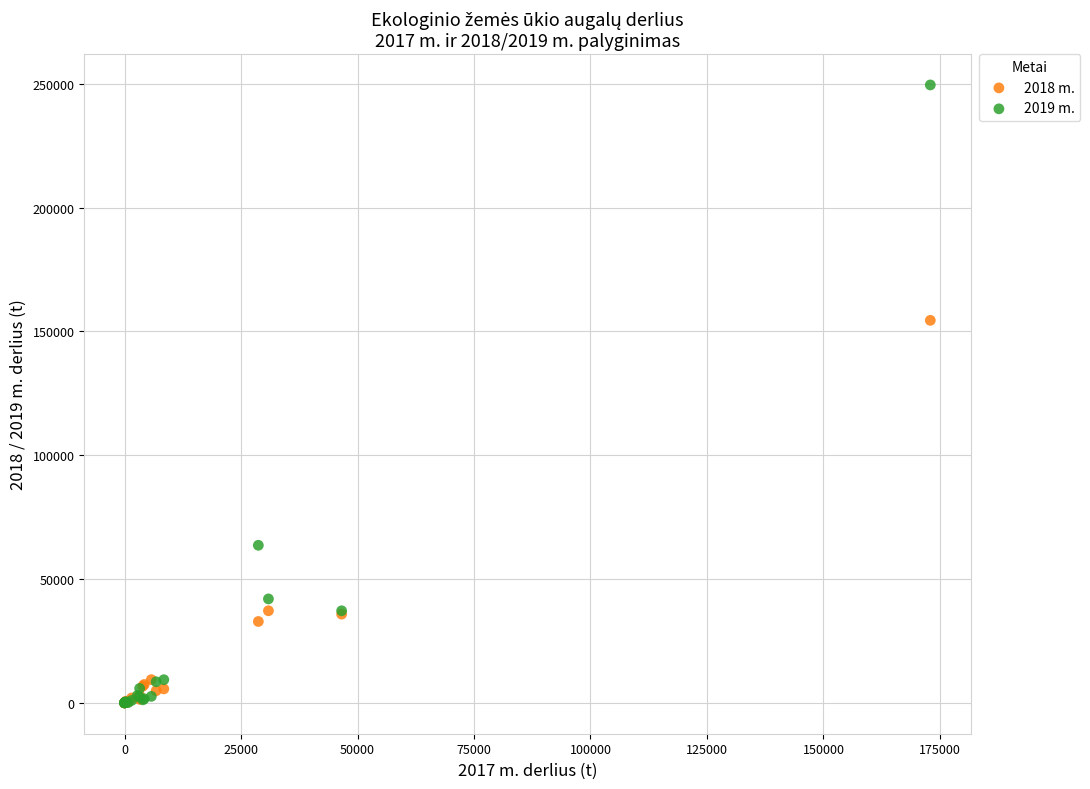

Across all series, what Y value is closest to 124798?

154506.1